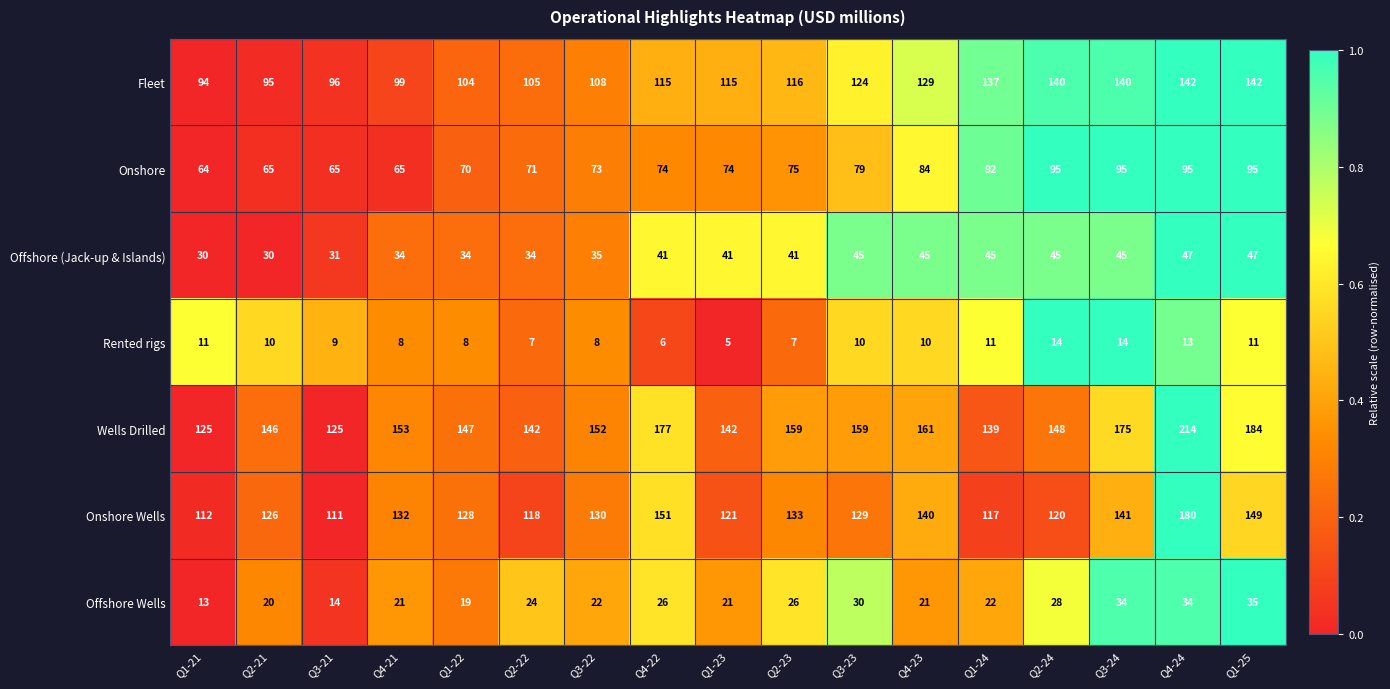

What is the difference between the Onshore values at Q1-24 and Q3-21?

27